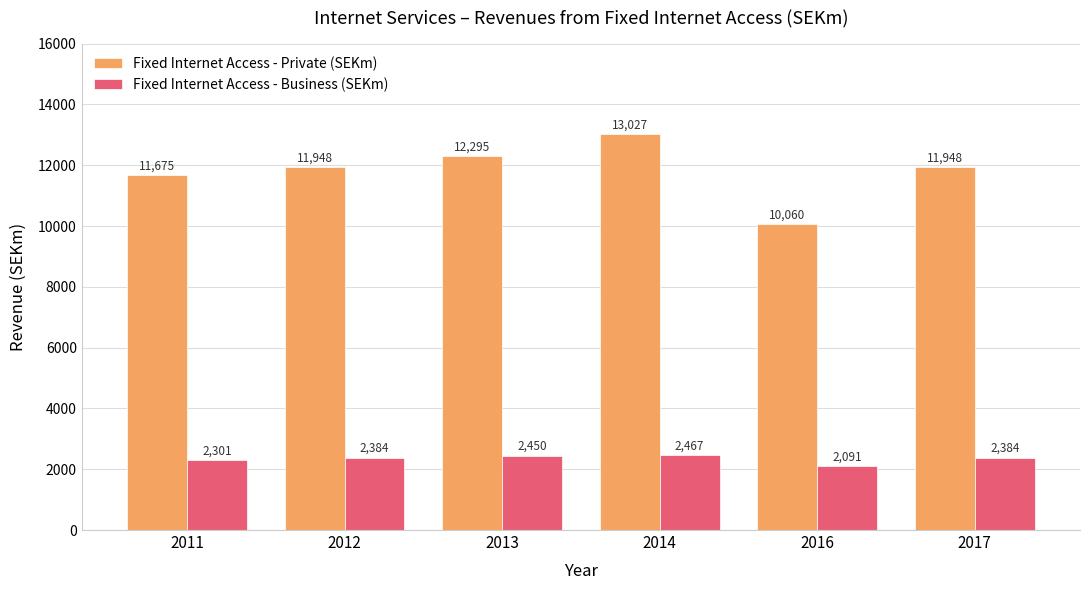

At which category does the chart reach its peak across all series?

2014